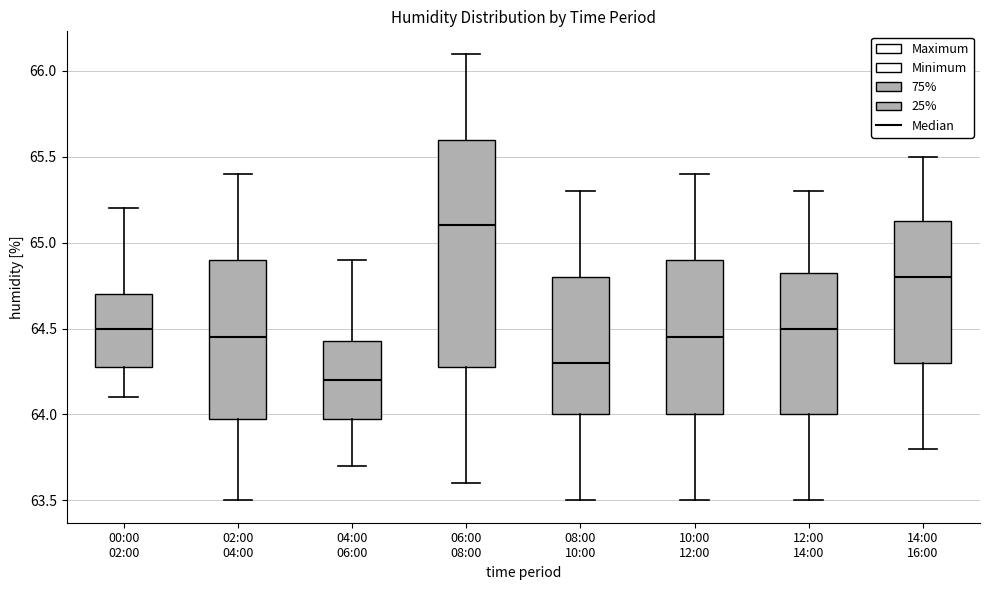

Reading left to right, read every box against the y-axis: the position of its median line, the range the box covers, and the ends of its whiskers. The values are not printed on the chart, so give them approximately, as read against the axis.

00:00 02:00: median 64.50, box 64.30 to 64.70, whiskers 64.10 to 65.20
02:00 04:00: median 64.45, box 64.00 to 64.90, whiskers 63.50 to 65.40
04:00 06:00: median 64.20, box 64.00 to 64.45, whiskers 63.70 to 64.90
06:00 08:00: median 65.10, box 64.30 to 65.60, whiskers 63.60 to 66.10
08:00 10:00: median 64.30, box 64.00 to 64.80, whiskers 63.50 to 65.30
10:00 12:00: median 64.45, box 64.00 to 64.90, whiskers 63.50 to 65.40
12:00 14:00: median 64.50, box 64.00 to 64.85, whiskers 63.50 to 65.30
14:00 16:00: median 64.80, box 64.30 to 65.15, whiskers 63.80 to 65.50